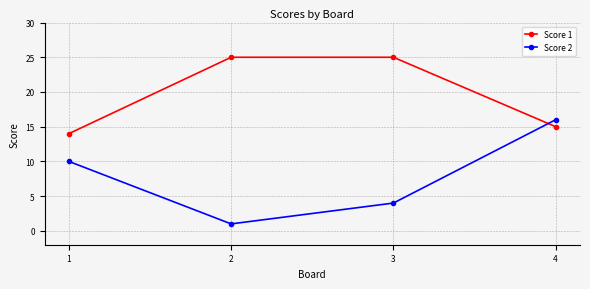

True or false: Score 1 and Score 2 intersect in this chart.

True